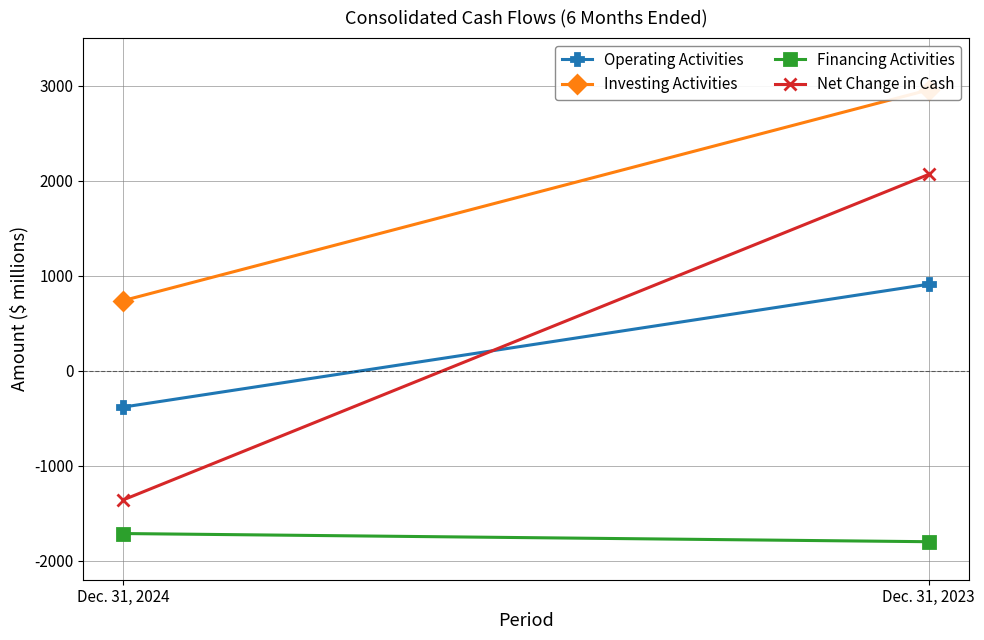

What is the value of the Operating Activities point at the 1st from the left?

-383